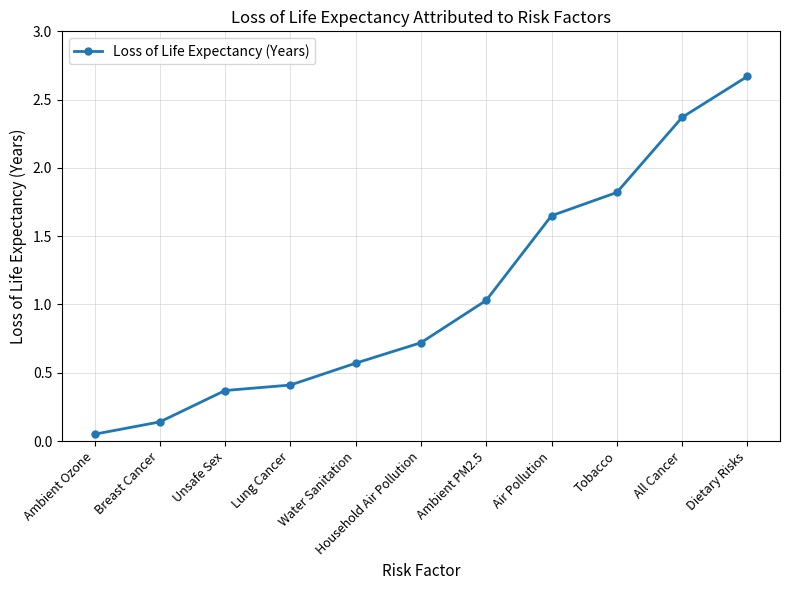

What is the sum of all values?

11.8